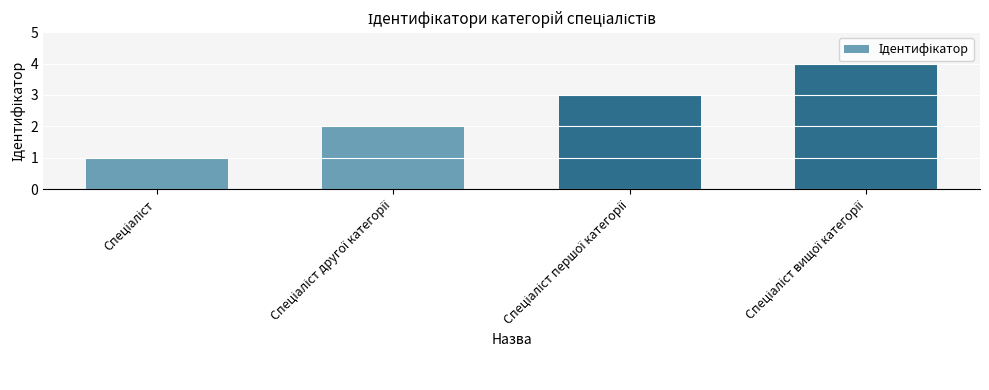

What is the maximum value shown in the chart?

4